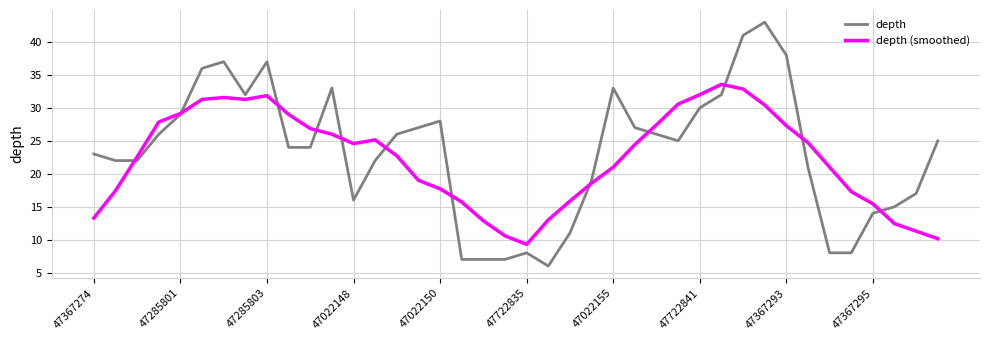

What is the lowest value of the depth (smoothed) series?

9.3